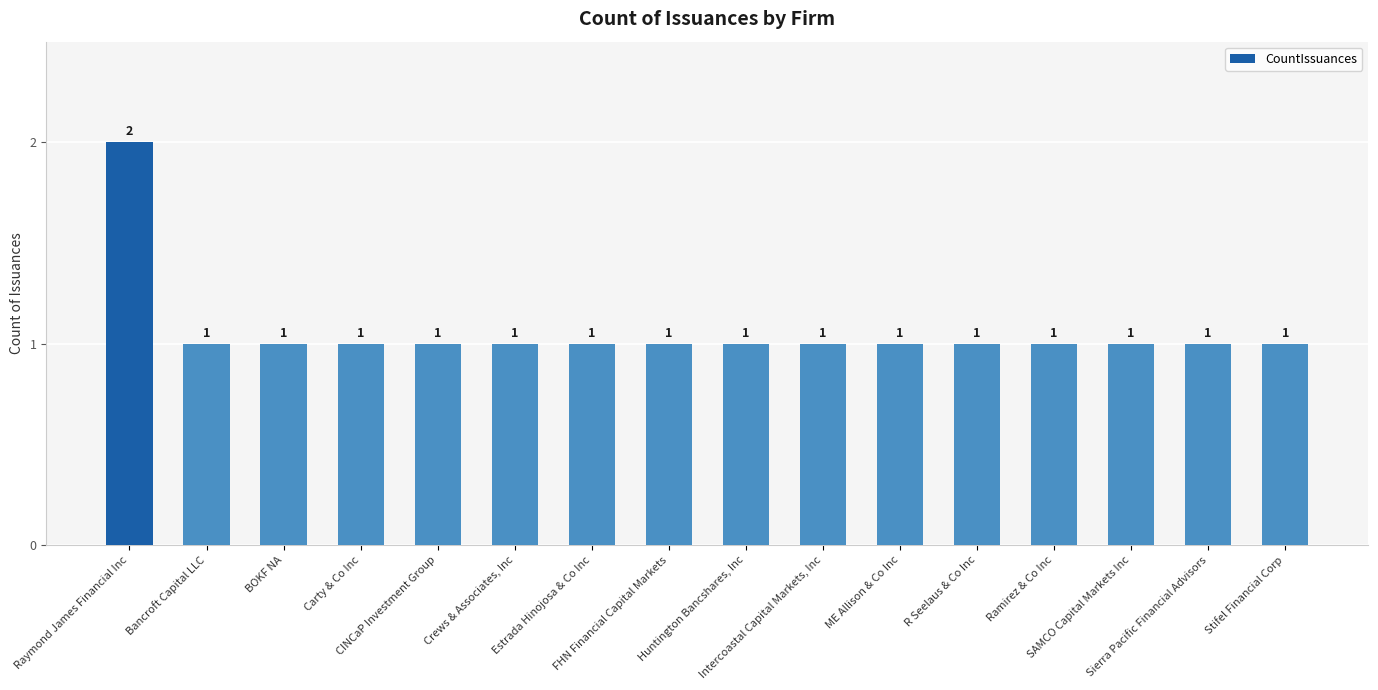

What is the average value?

1